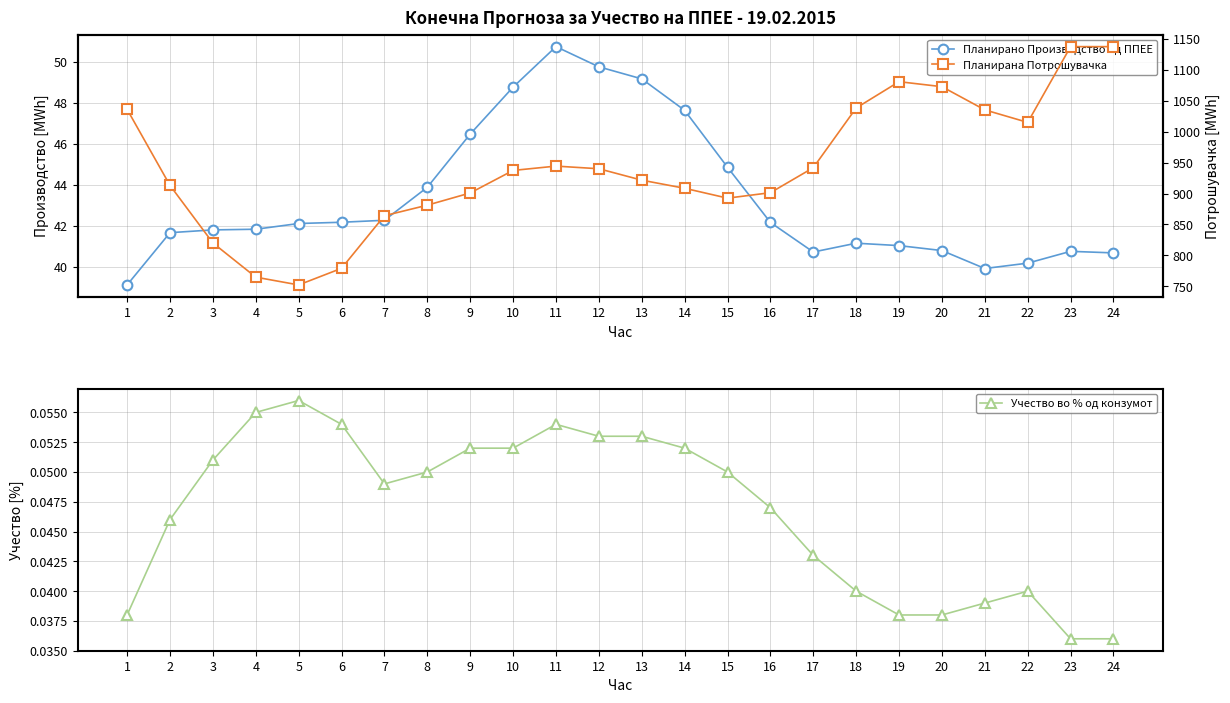

What is the minimum value for Планирано Производство од ППЕЕ?

39.1